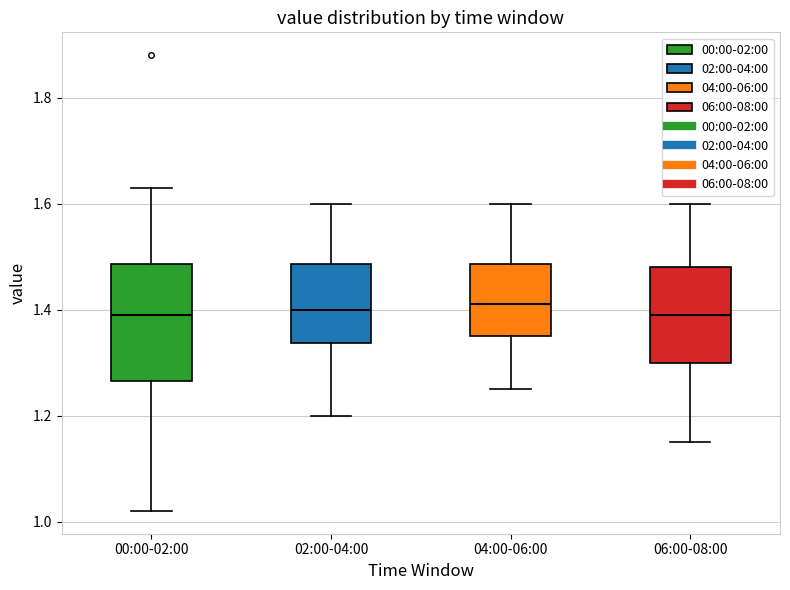

Which box is the tallest, from its lower edge to its upper edge?

00:00-02:00